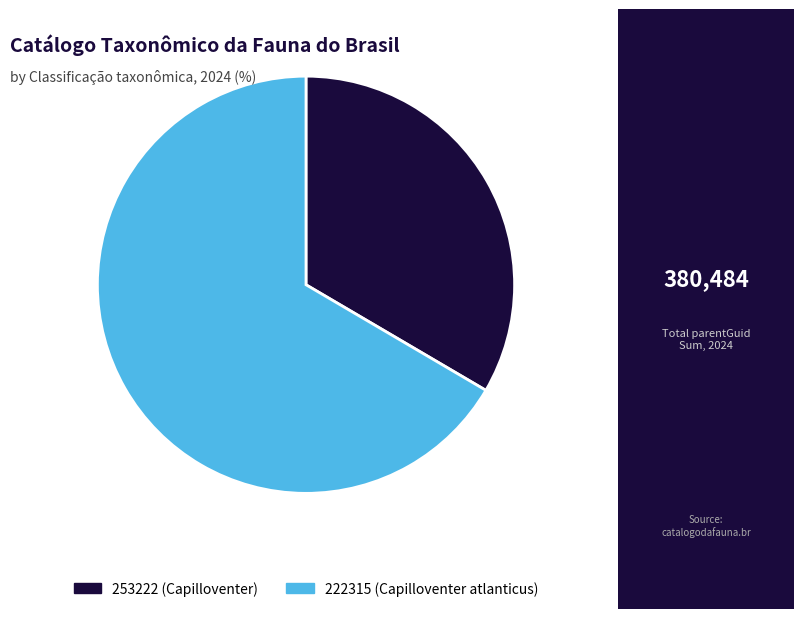

Approximately how many times larger is the value at 222315 compared to 253222?

2.0